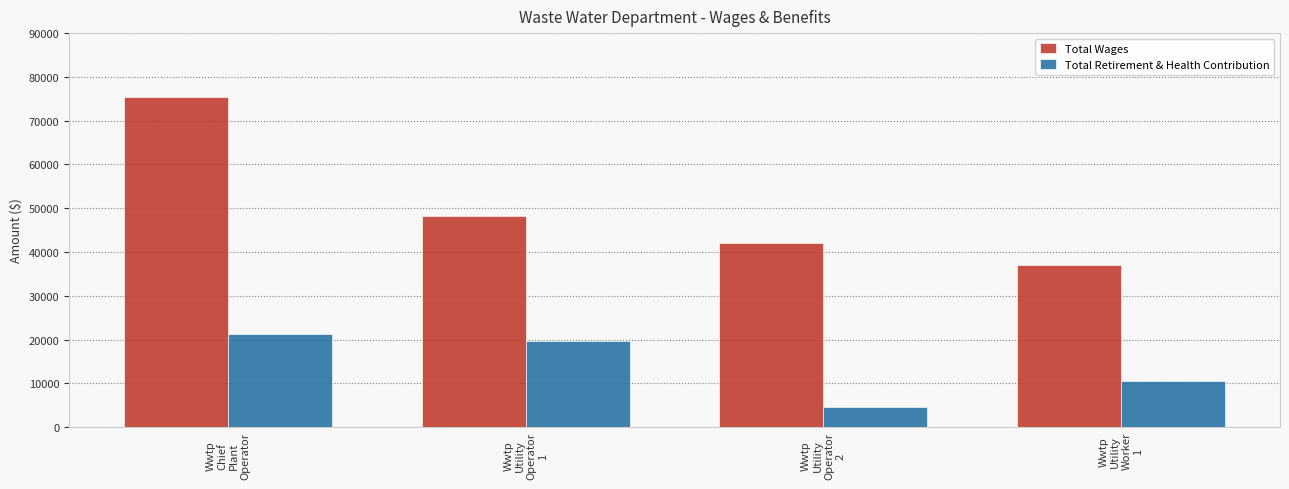

What is the maximum value for Total Retirement & Health Contribution?

21213